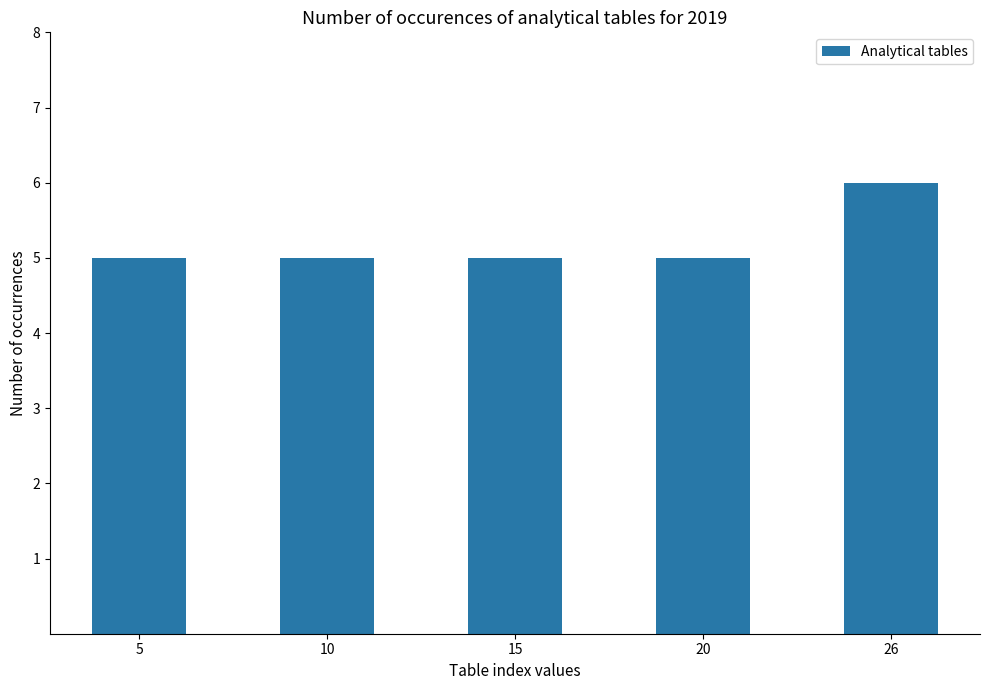

Reading left to right, extract all data points from this chart.

5	5	5	5	6